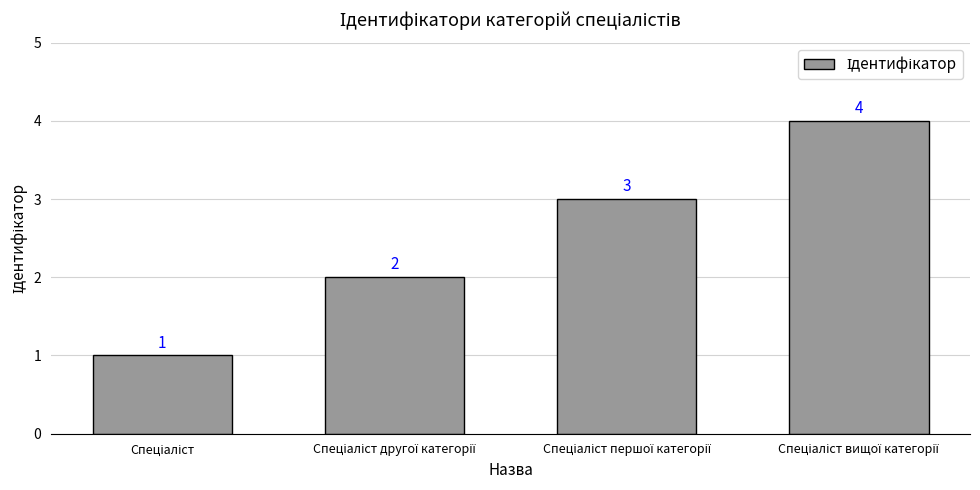

Count the values in the range 2 to 4.

3